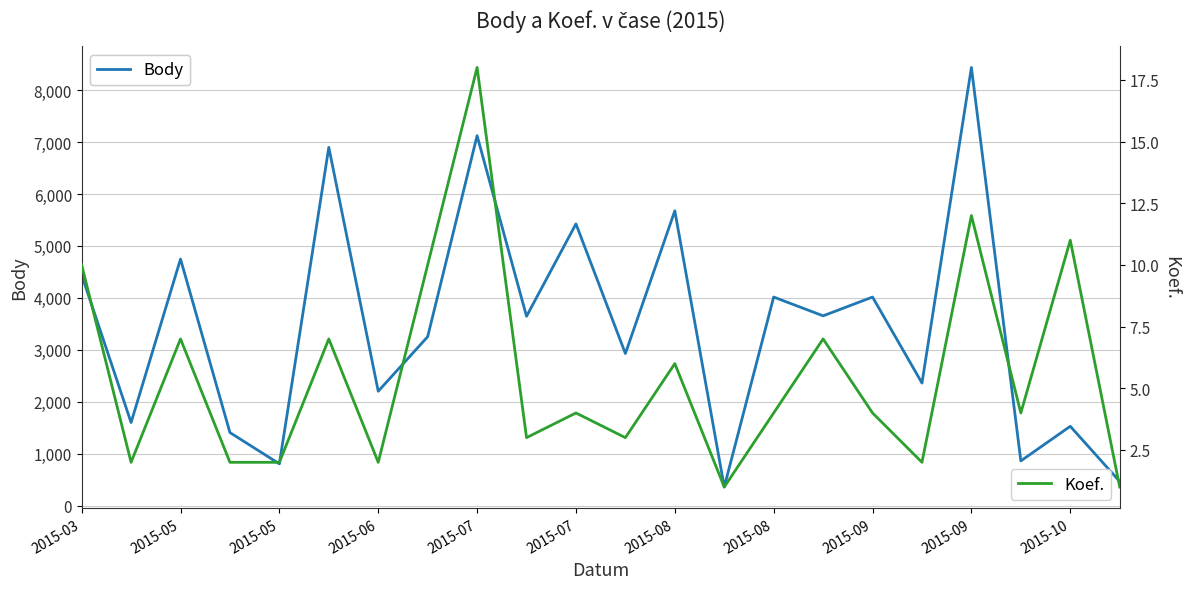

At which label does Body reach its minimum?

13